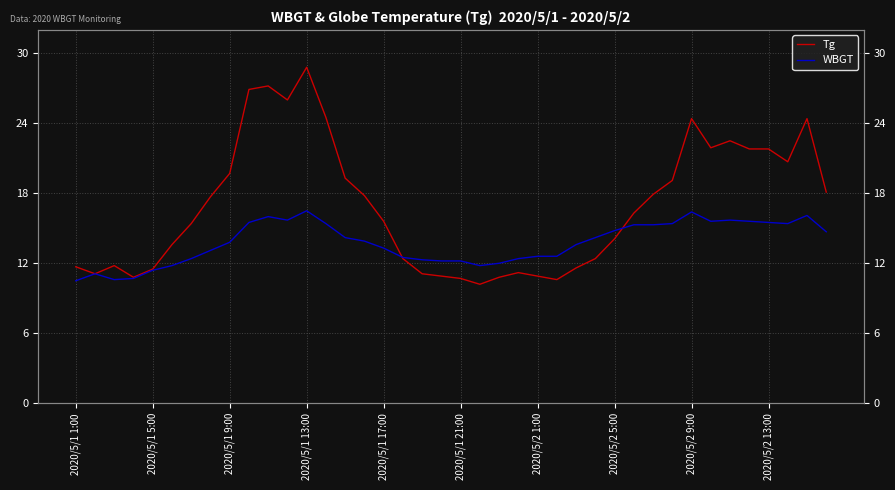

Which series has the largest total across all categories?

Tg